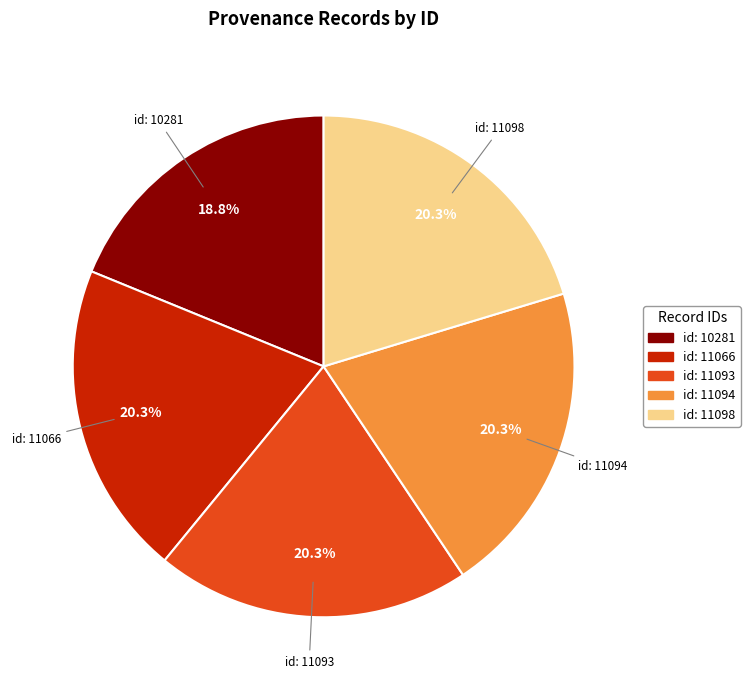

Is there any slice that represents more than half of the pie?

No